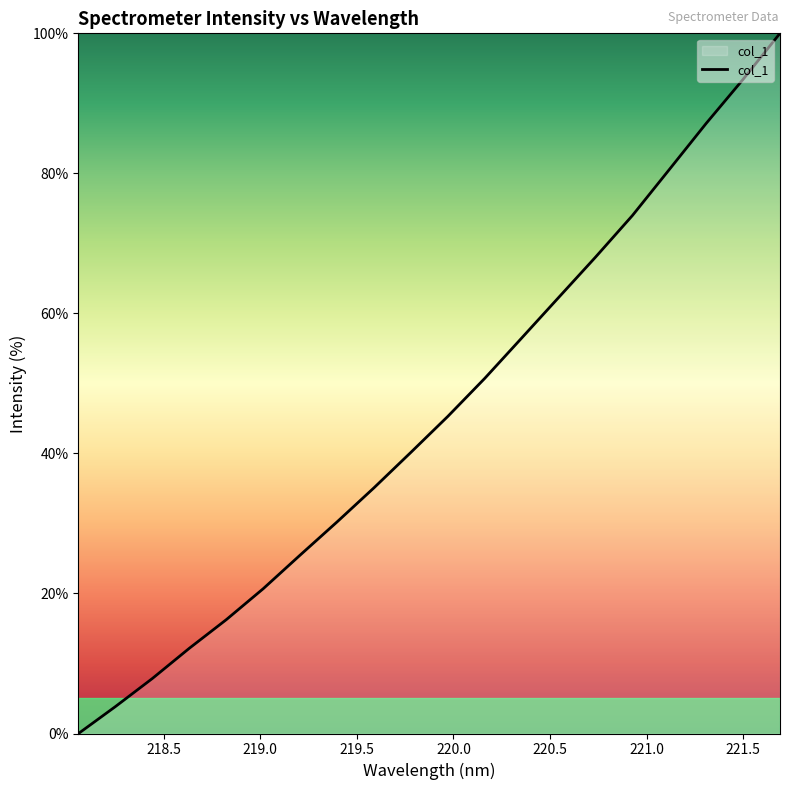

How many positive values are there?

19